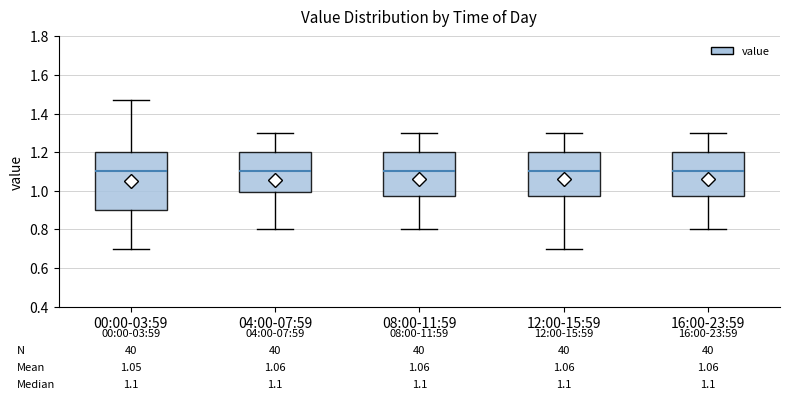

Which box is the tallest, from its lower edge to its upper edge?

00:00-03:59